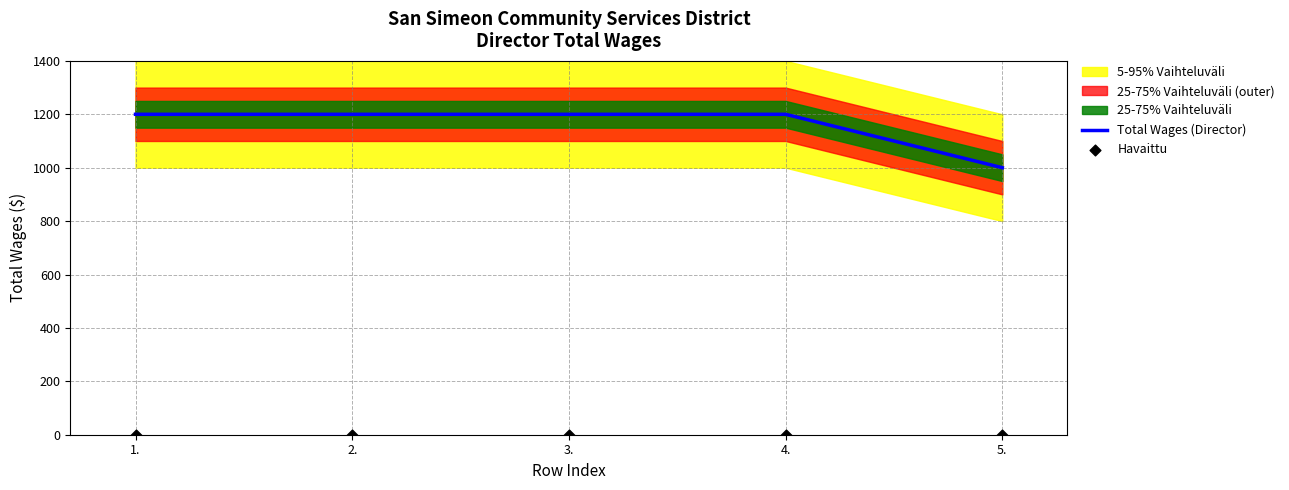

Which series has the largest Y range (max minus min)?

Total Wages (Director)